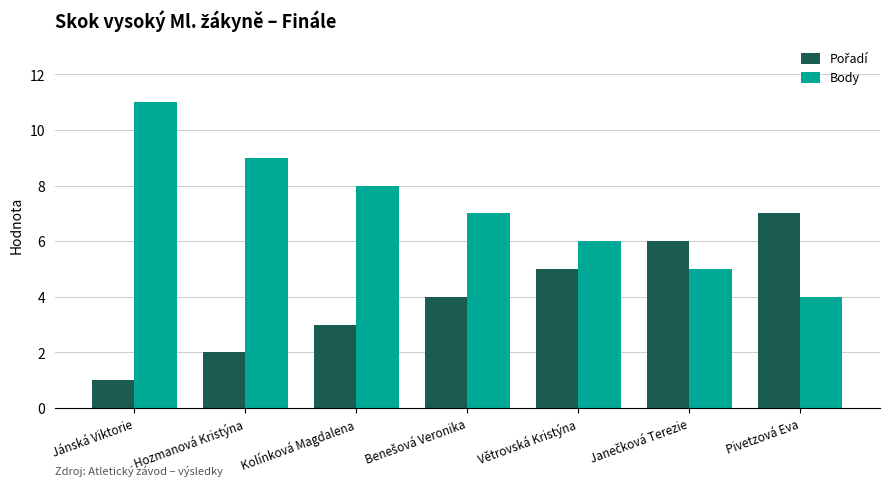

How many groups of bars are there?

7